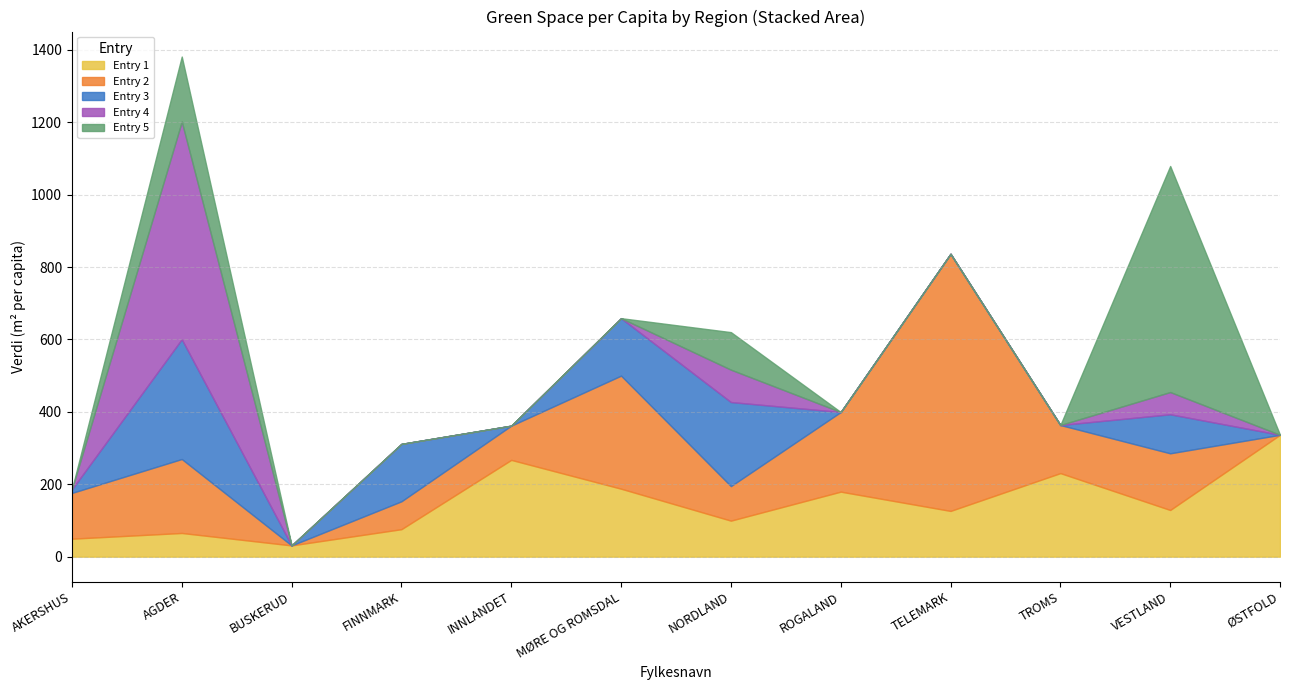

The value of Entry 1 at FINNMARK is 75.9. True or false?

True